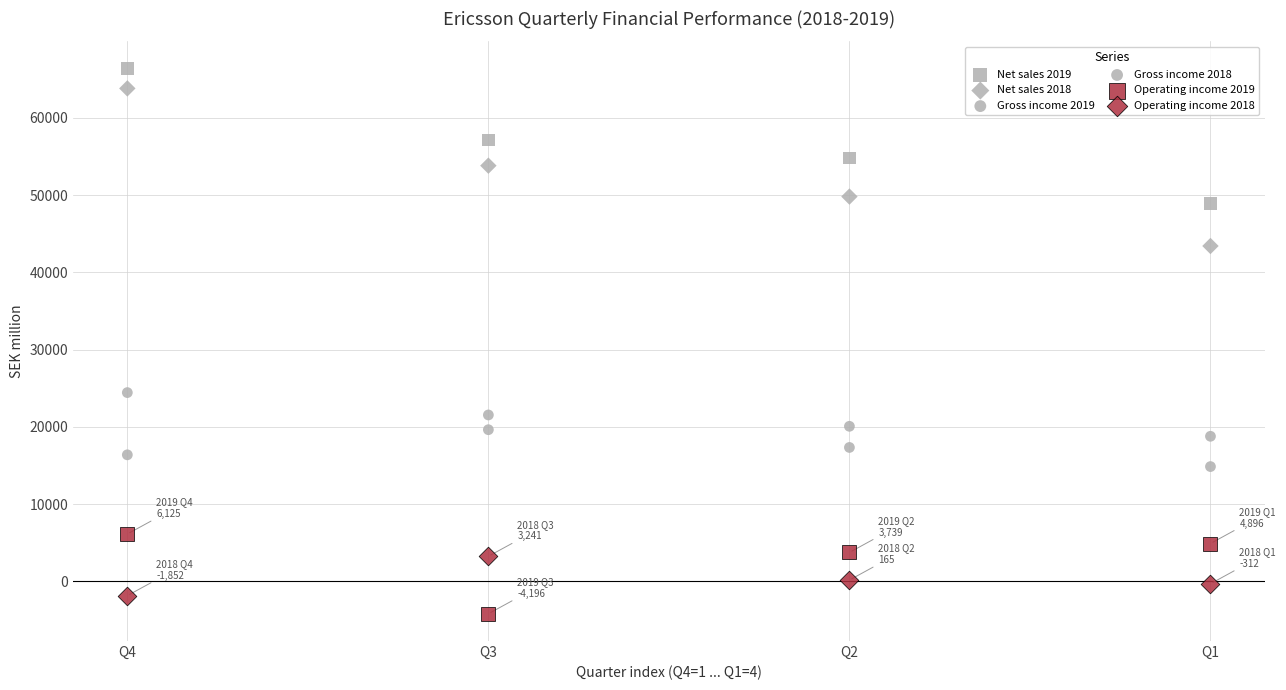

How many points are shown in the scatter plot?

24